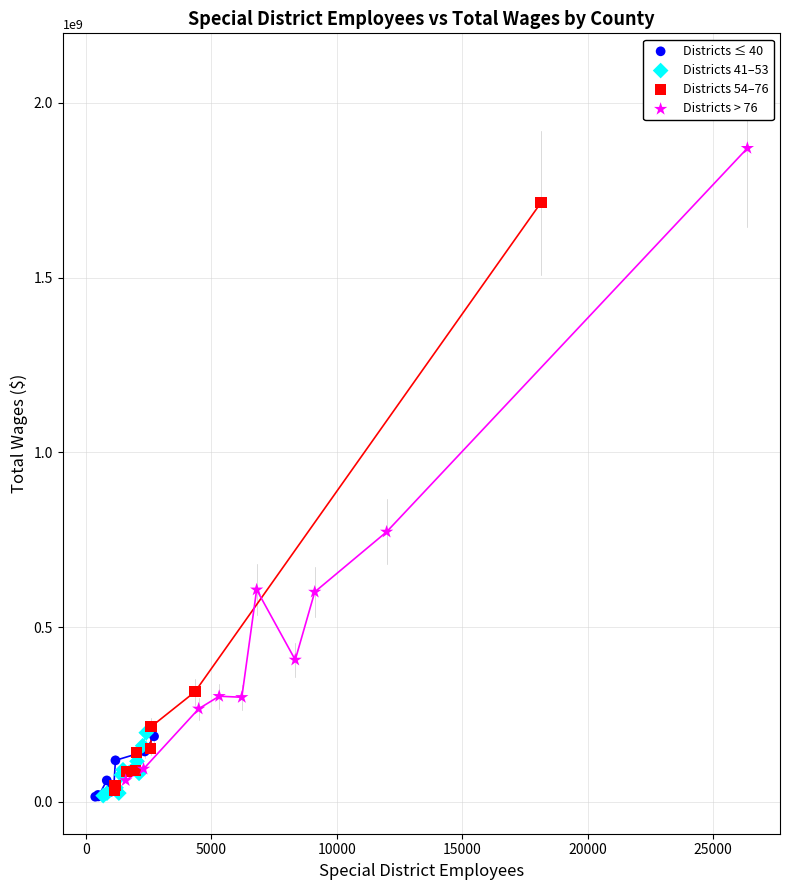

Which series reaches the maximum Y coordinate?

Districts > 76